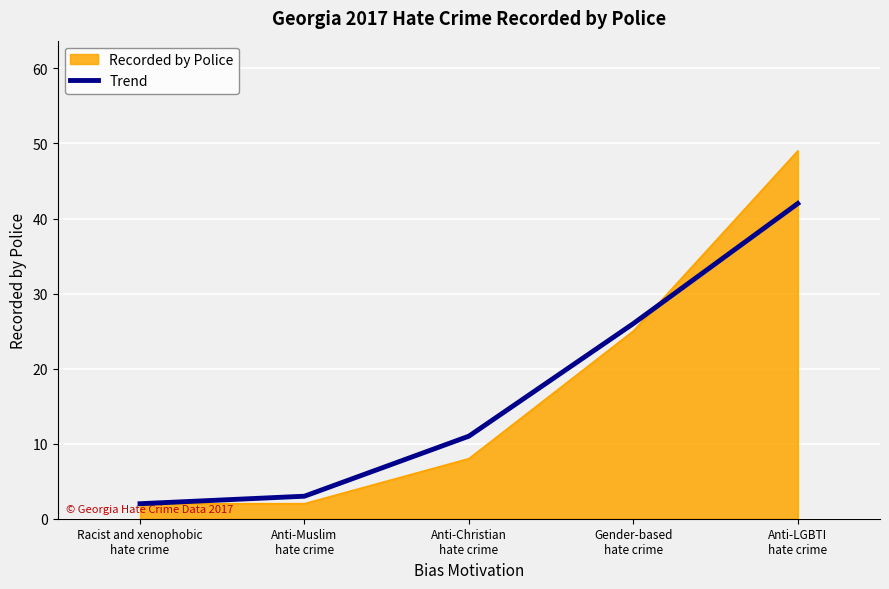

What position from the right is Anti-LGBTI
hate crime?

1